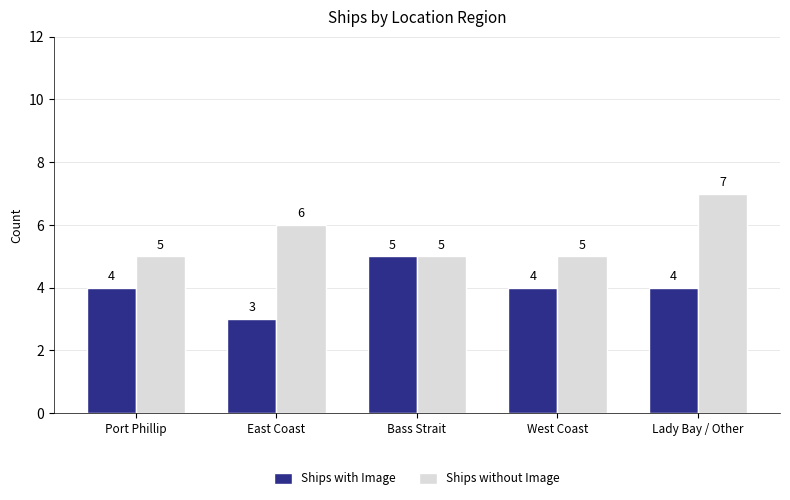

List the series in order of their peak value, lowest first.

Ships with Image, Ships without Image